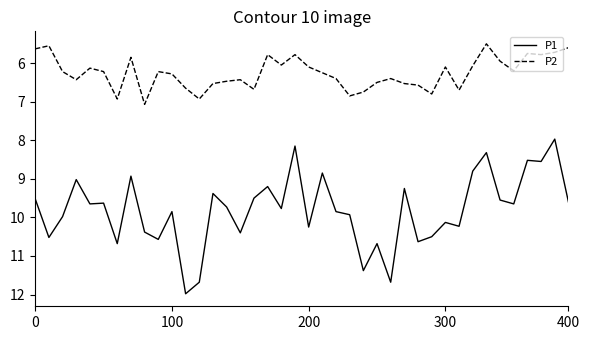

List the series in order of their overall mean, highest first.

P1, P2